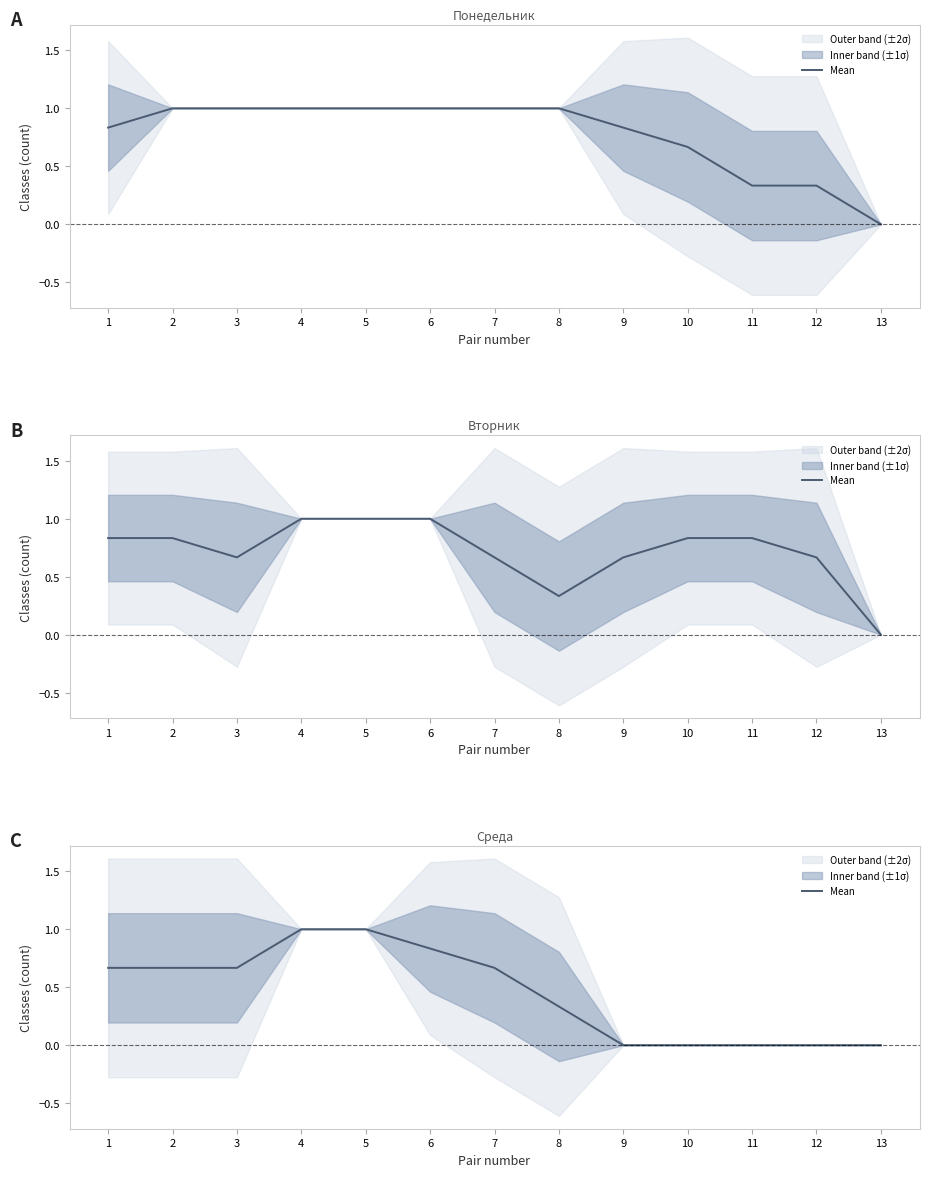

List the labels in order of value, smallest first.

9, 10, 11, 12, 13, 8, 1, 2, 3, 7, 6, 4, 5